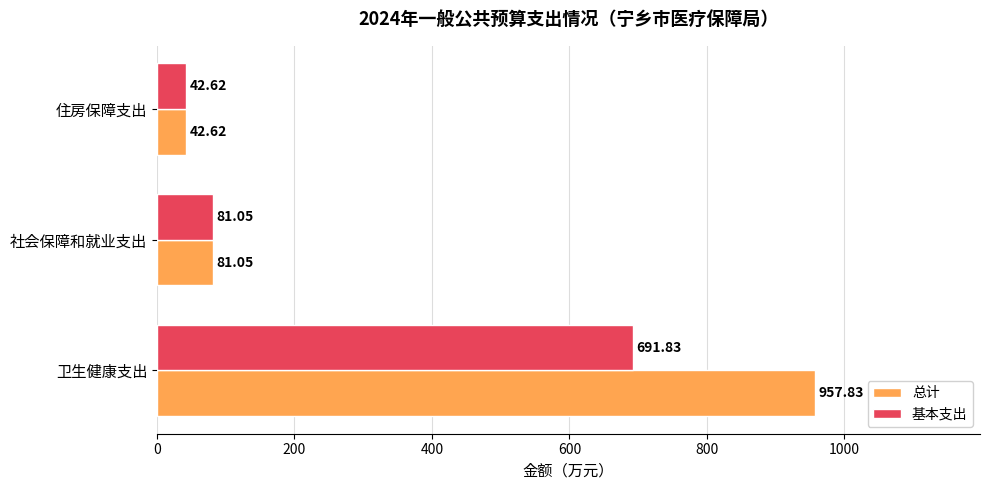

Which series has the widest spread of values?

总计